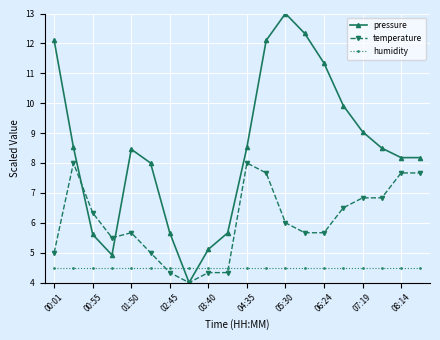

Is this an area chart (filled region under the line)?

No